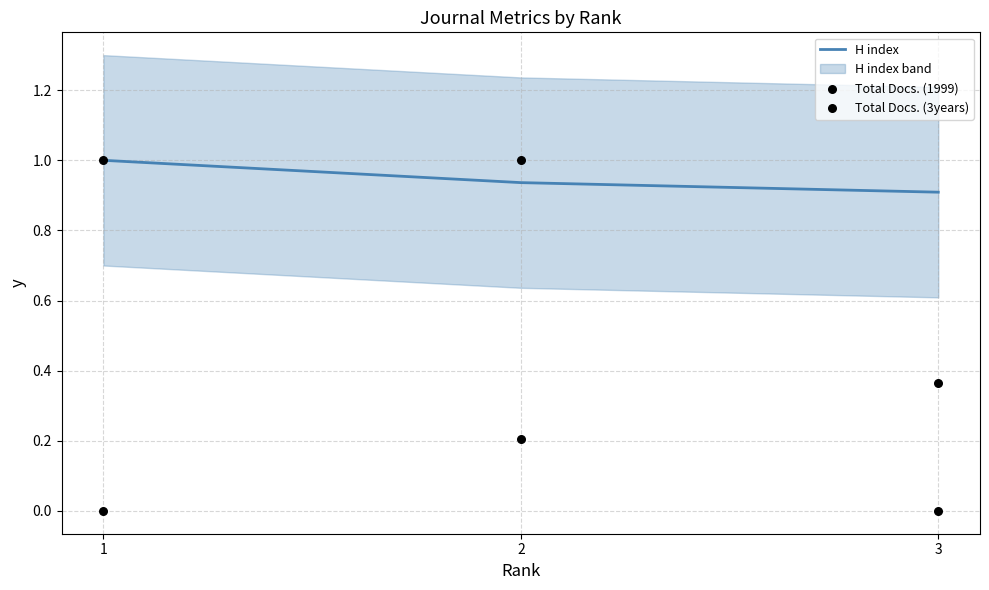

Which series contains the lowest Y value?

Total Docs. (3years)